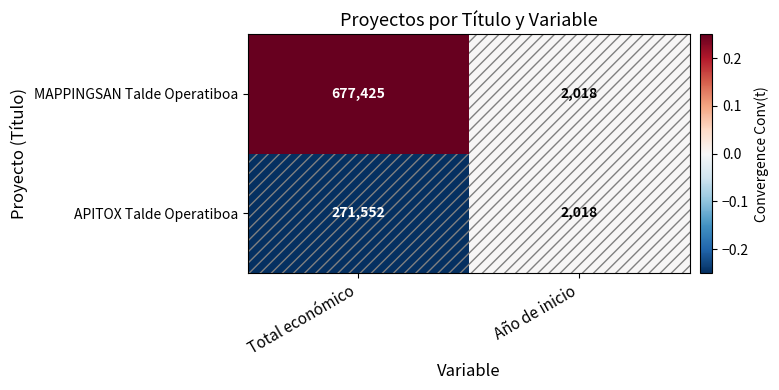

Rank the series by their average value, from highest to lowest.

MAPPINGSAN Talde Operatiboa, APITOX Talde Operatiboa